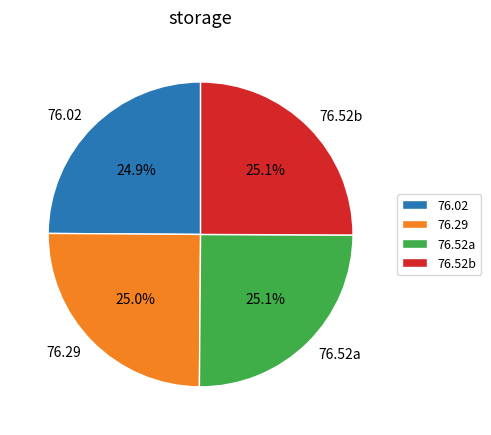

Is there a majority slice in this chart?

No